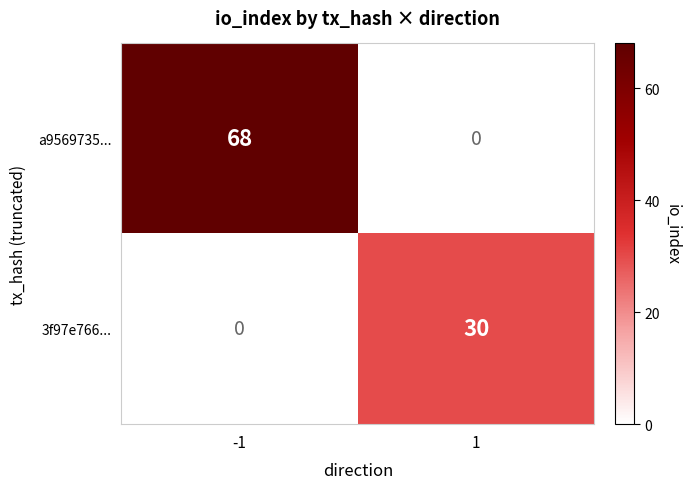

Which series changed the most between -1 and 1?

a9569735...